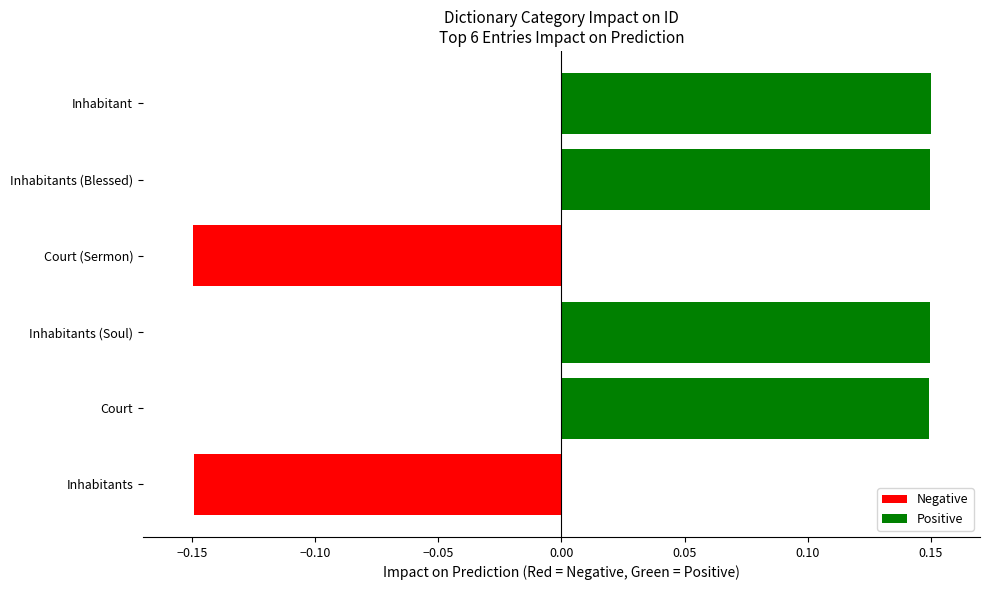

How many values are between 0 and 1?

4